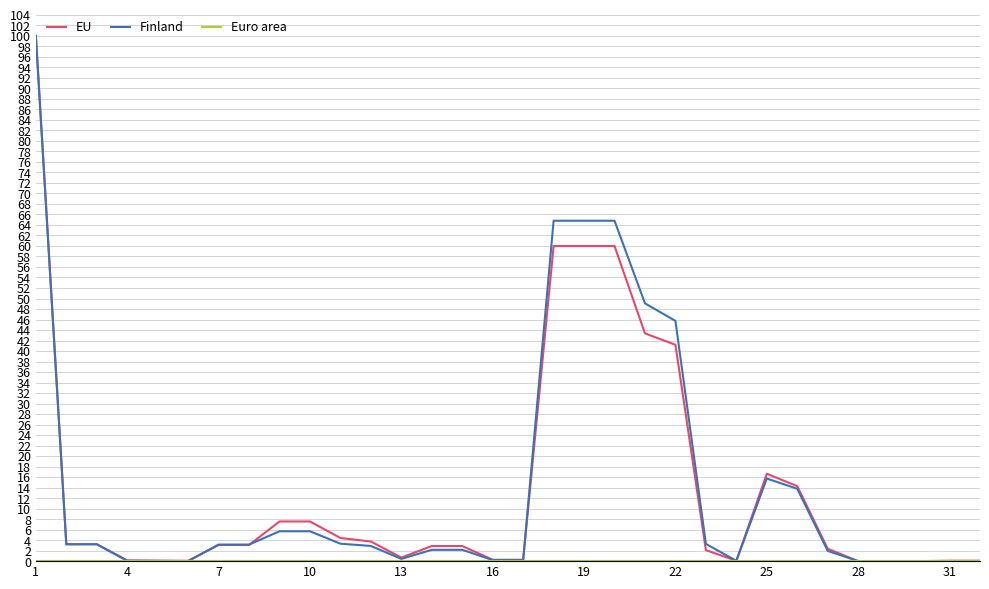

What is the greatest value displayed?

100.0